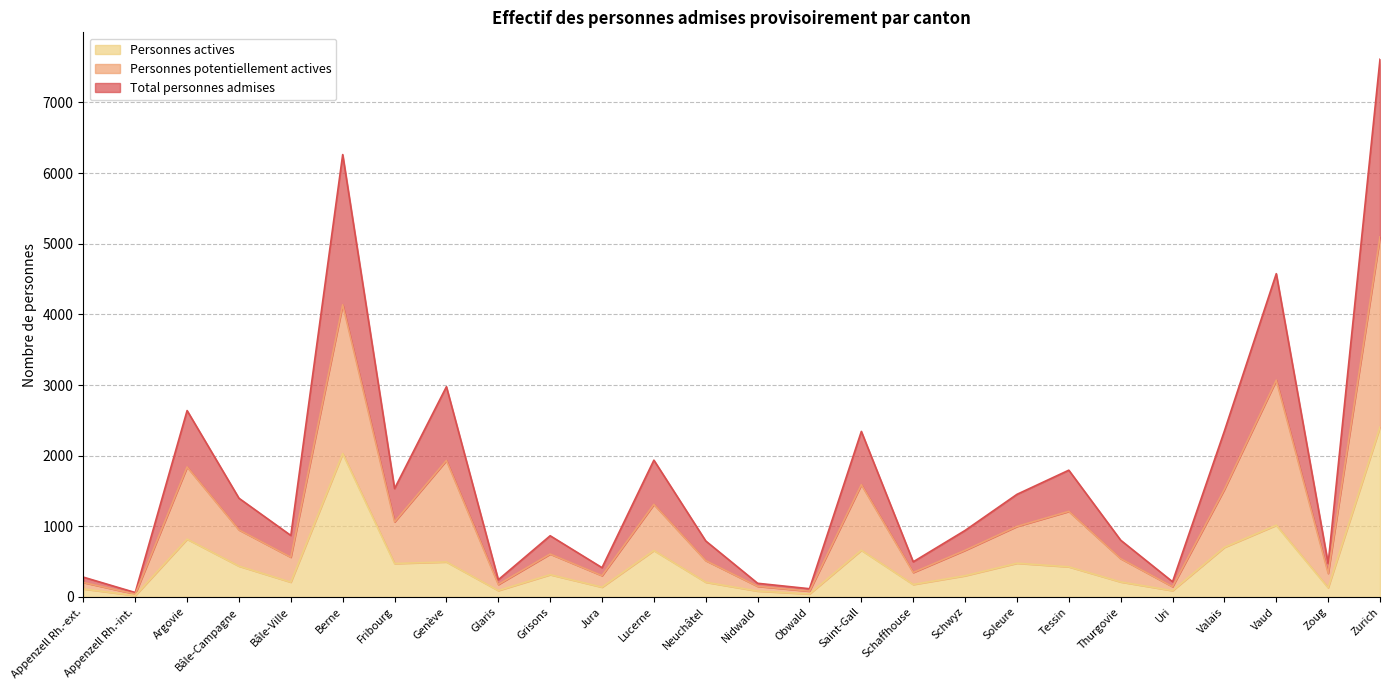

Count the number of categories in the chart.

26